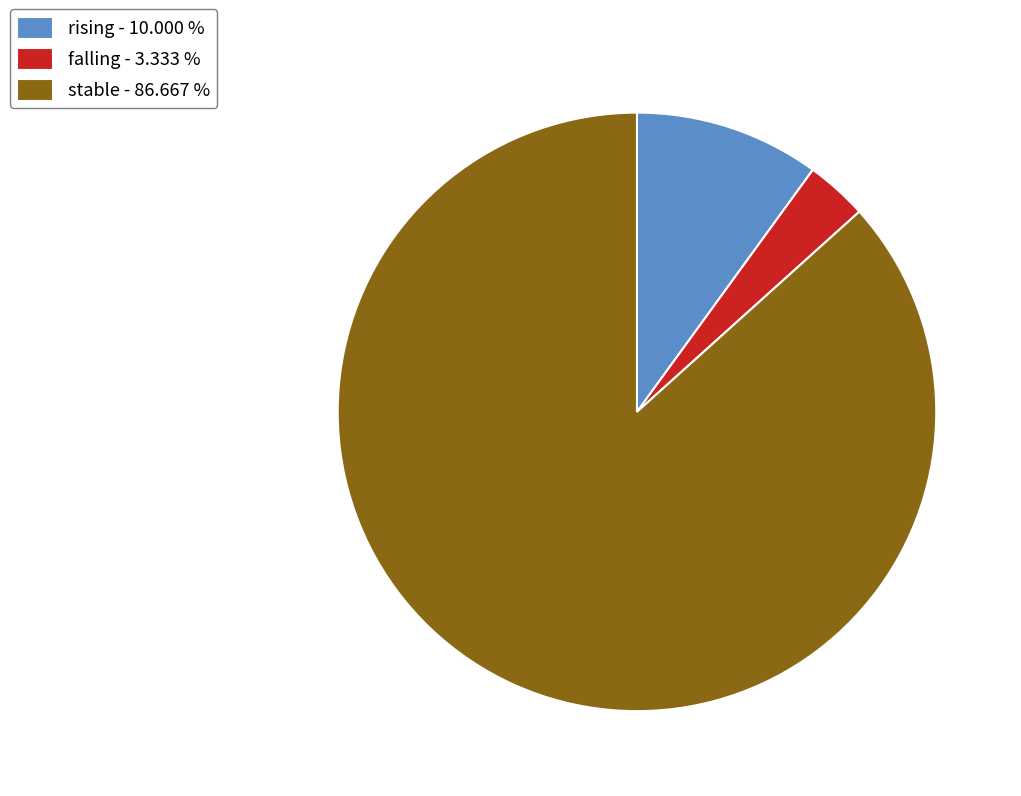

Count the number of slices in the pie.

3